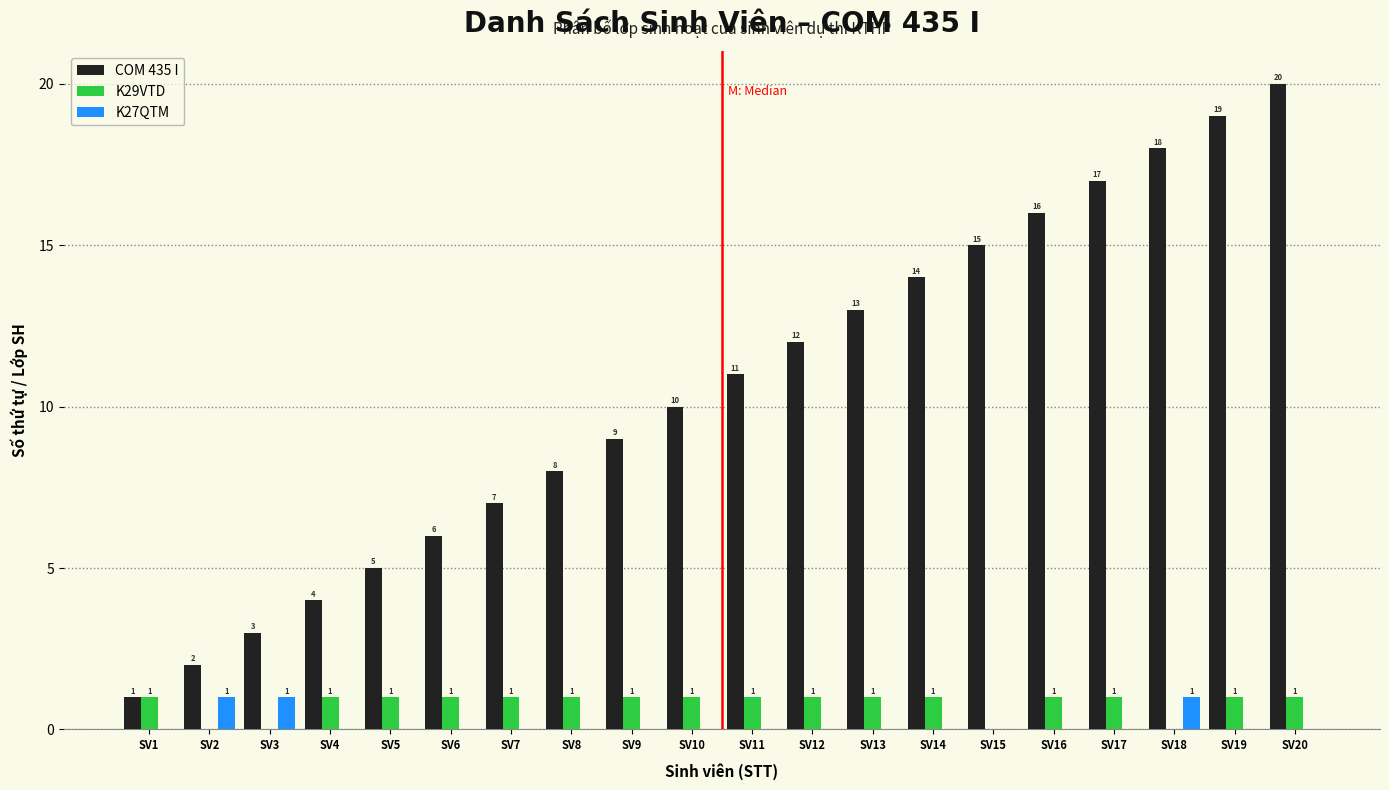

Which series has the largest total across all categories?

COM 435 I